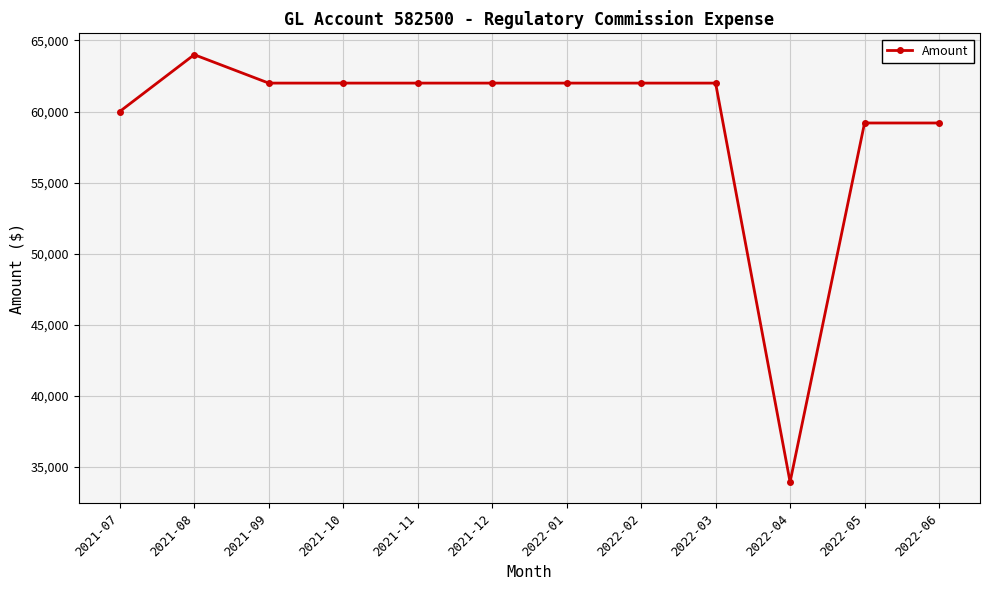

Is this an area chart (filled region under the line)?

No